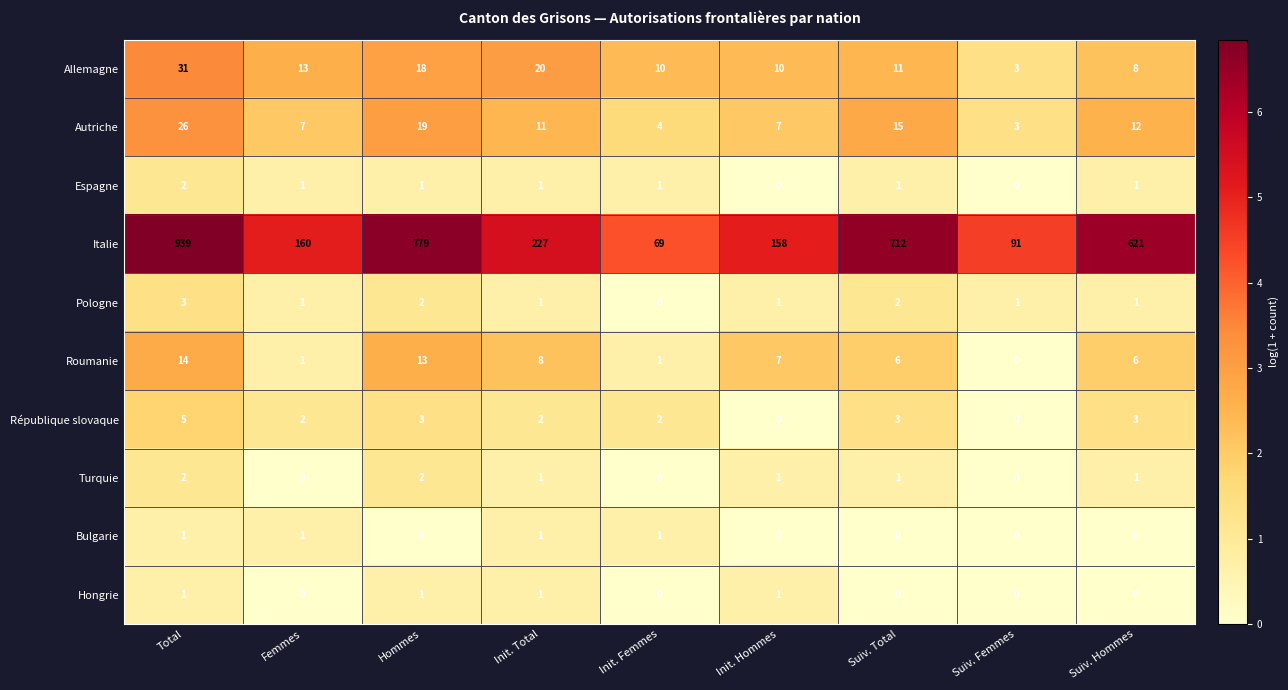

Count the number of data series in this chart.

10